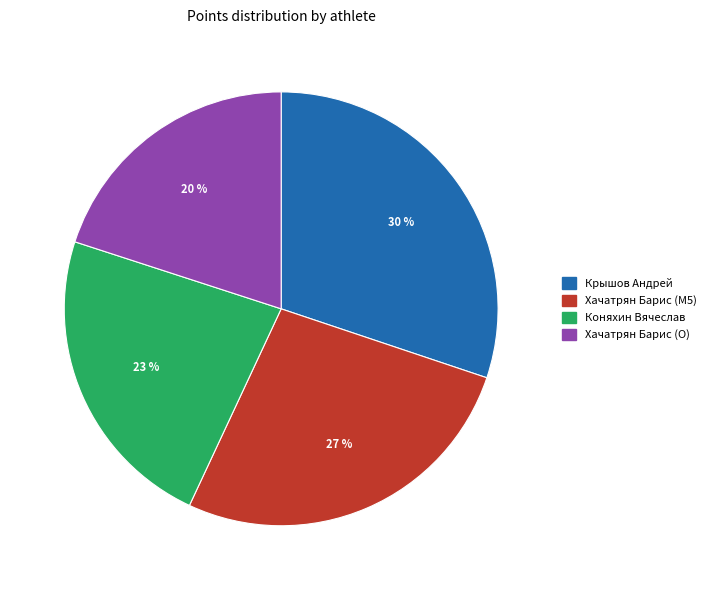

To the nearest percent, what is the difference between the Коняхин Вячеслав and Хачатрян Барис (M5) slice percentages?

4%